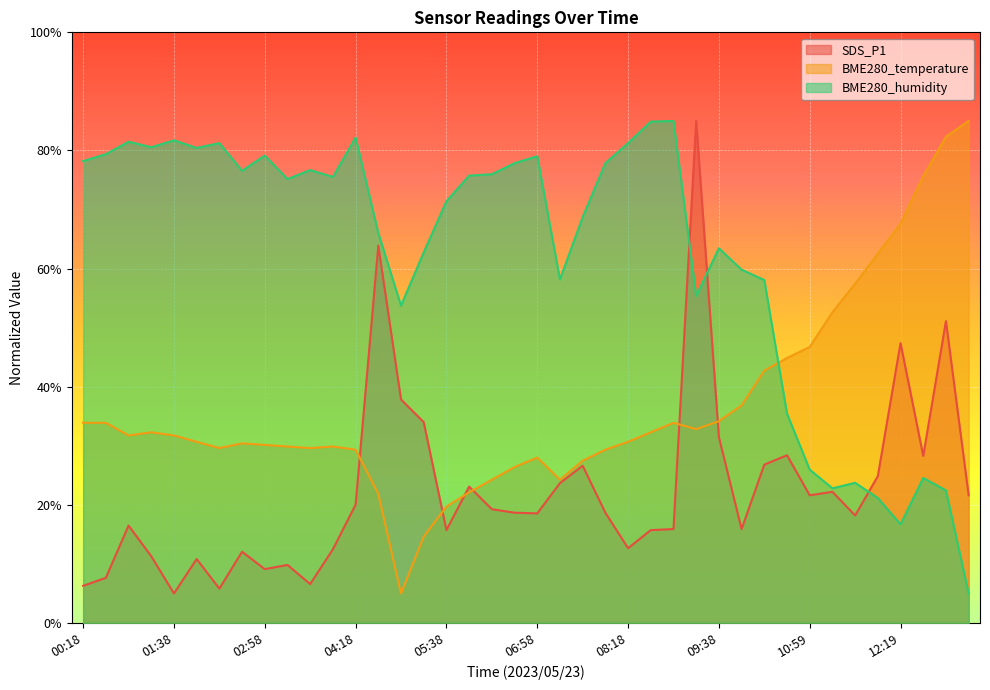

Where does the BME280_humidity series first go above 75?

00:18